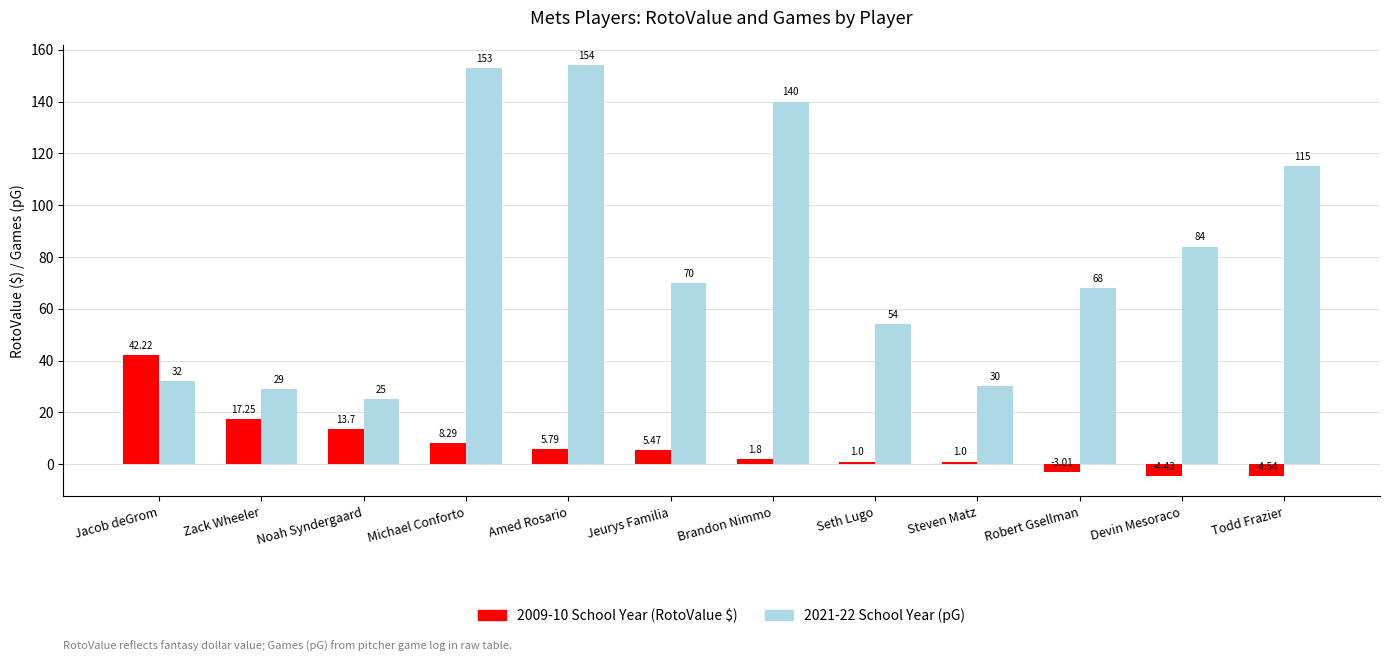

Which category has the lowest value across all series?

Todd Frazier